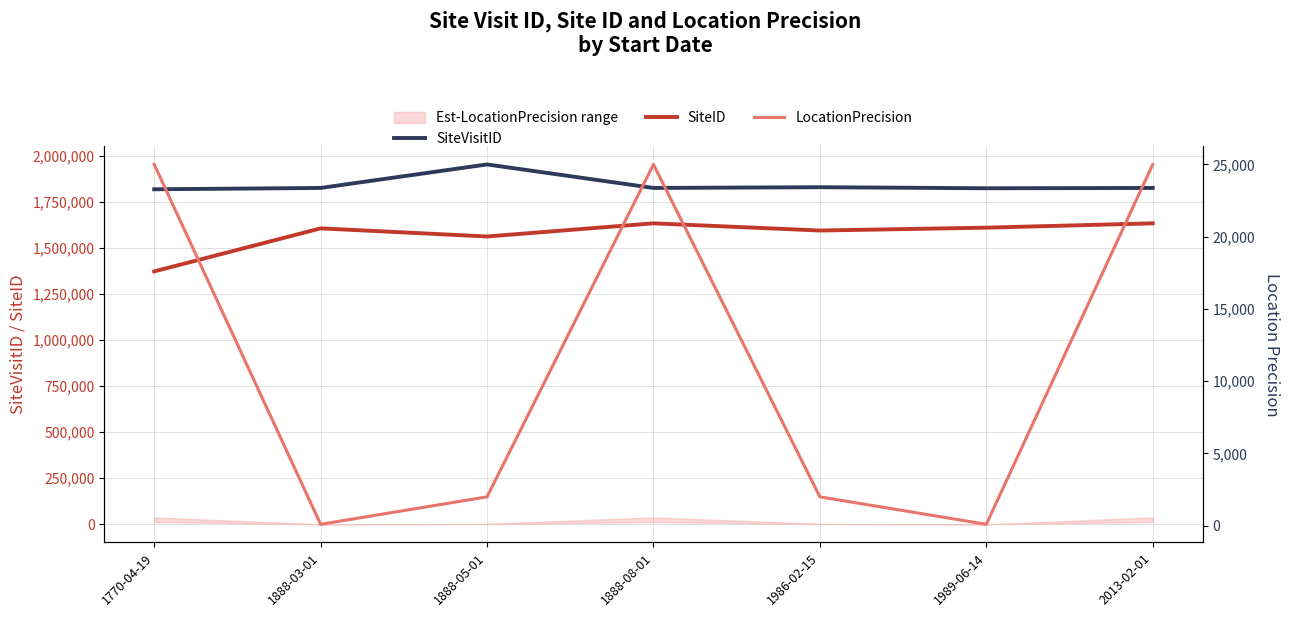

Is the value of SiteID at 1986-02-15 greater than the value of SiteVisitID at 2013-02-01?

No